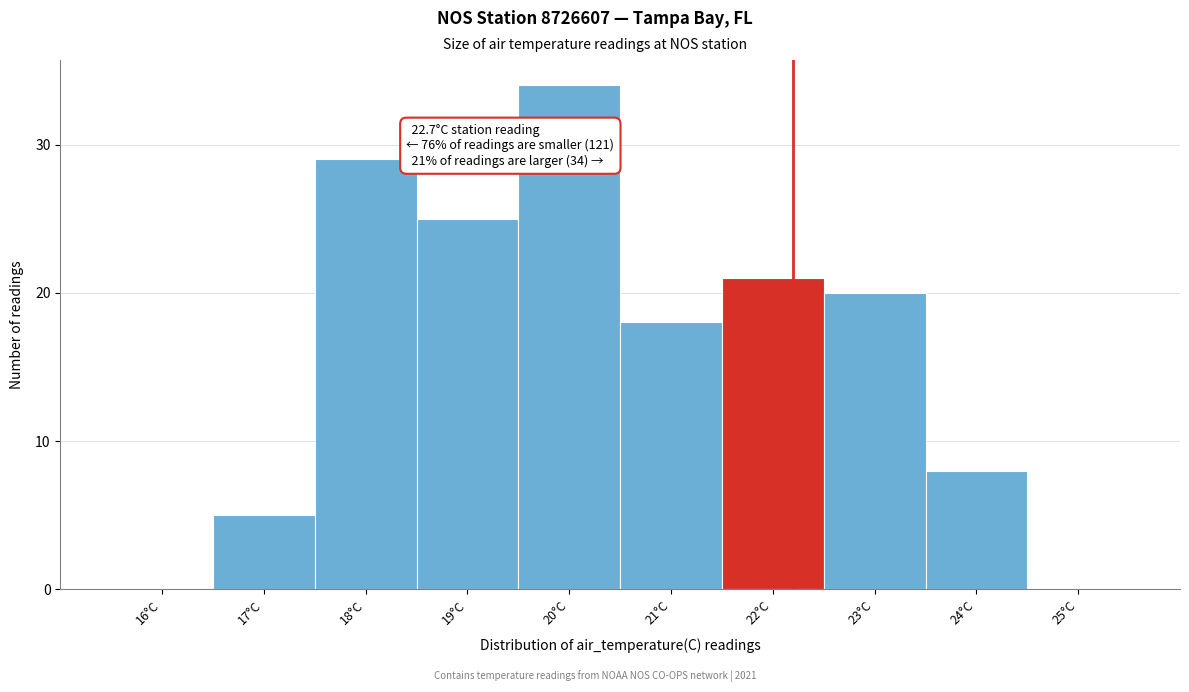

Reading right to left, transcribe all the data shown in this chart.

25°C=0	24°C=8	23°C=20	22°C=21	21°C=18	20°C=34	19°C=25	18°C=29	17°C=5	16°C=0